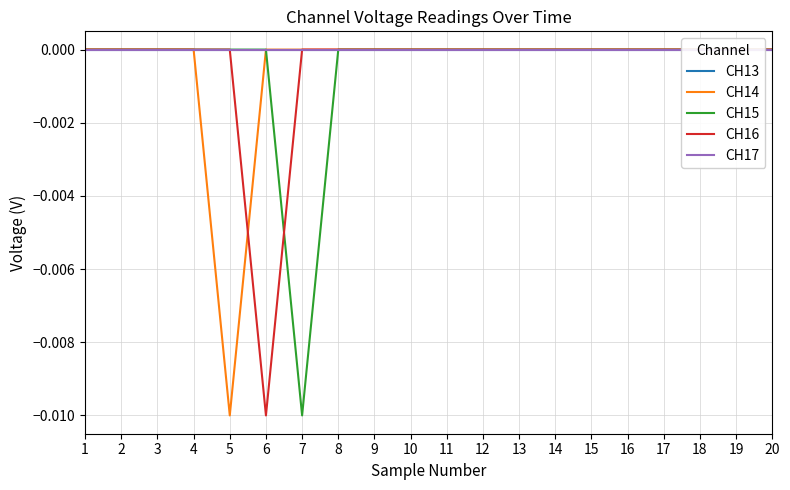

Rank the categories by CH16 value from highest to lowest.

1, 2, 3, 4, 5, 7, 8, 9, 10, 11, 12, 13, 14, 15, 16, 17, 18, 19, 20, 6